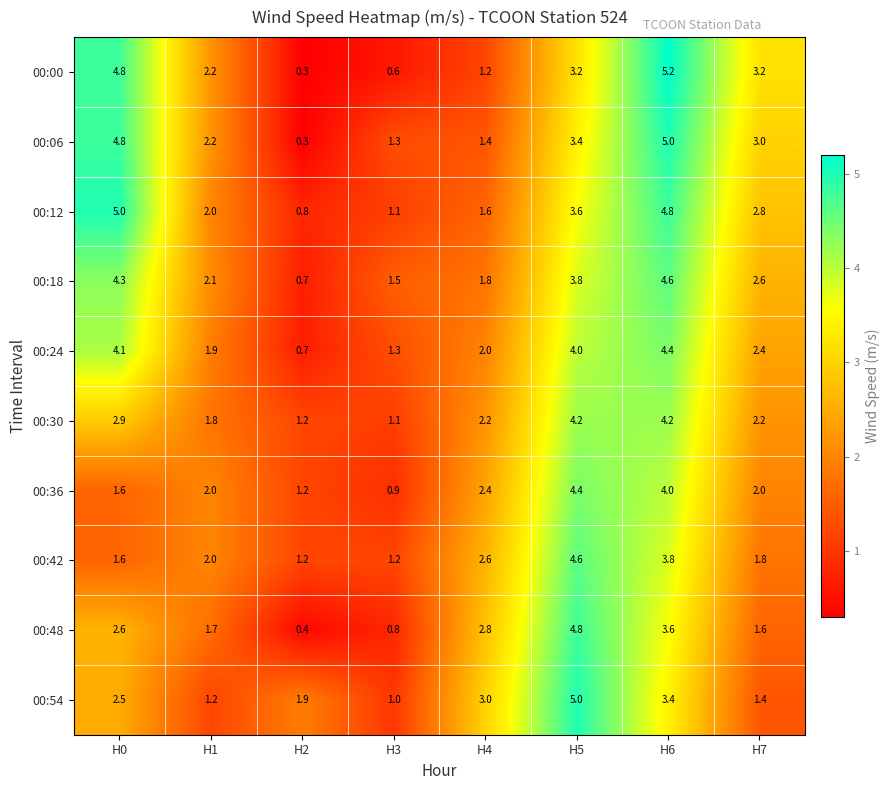

What is the smallest value displayed?

0.3